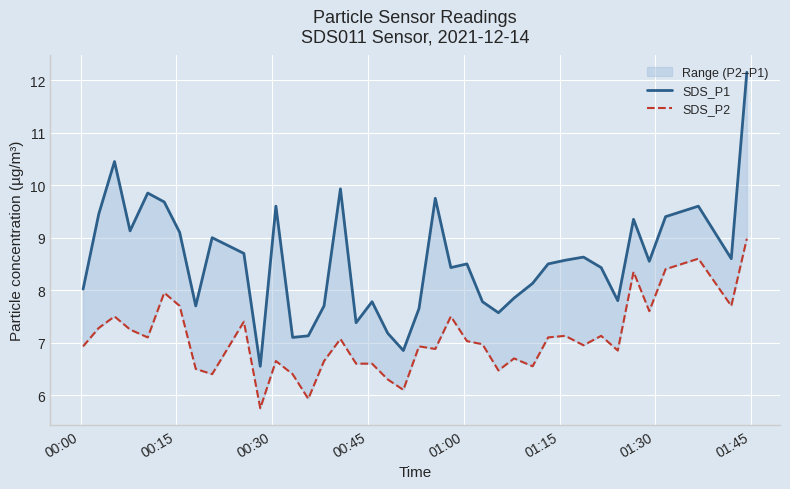

Is this an area chart (filled region under the line)?

No